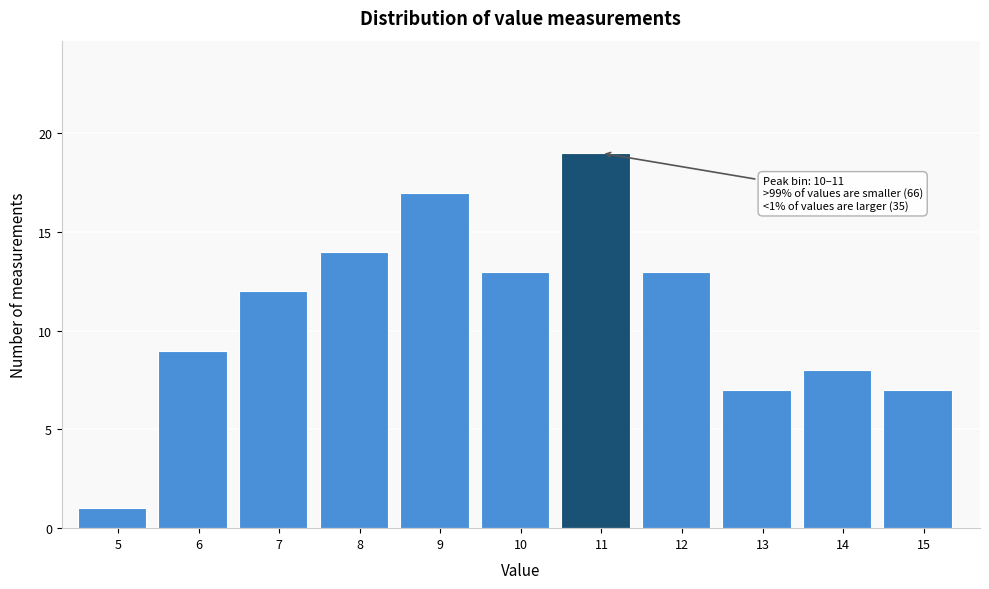

Reading left to right, transcribe all the data shown in this chart.

1	9	12	14	17	13	19	13	7	8	7